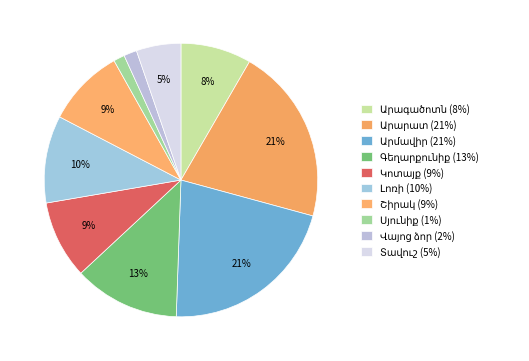

Does any single category account for the majority?

No